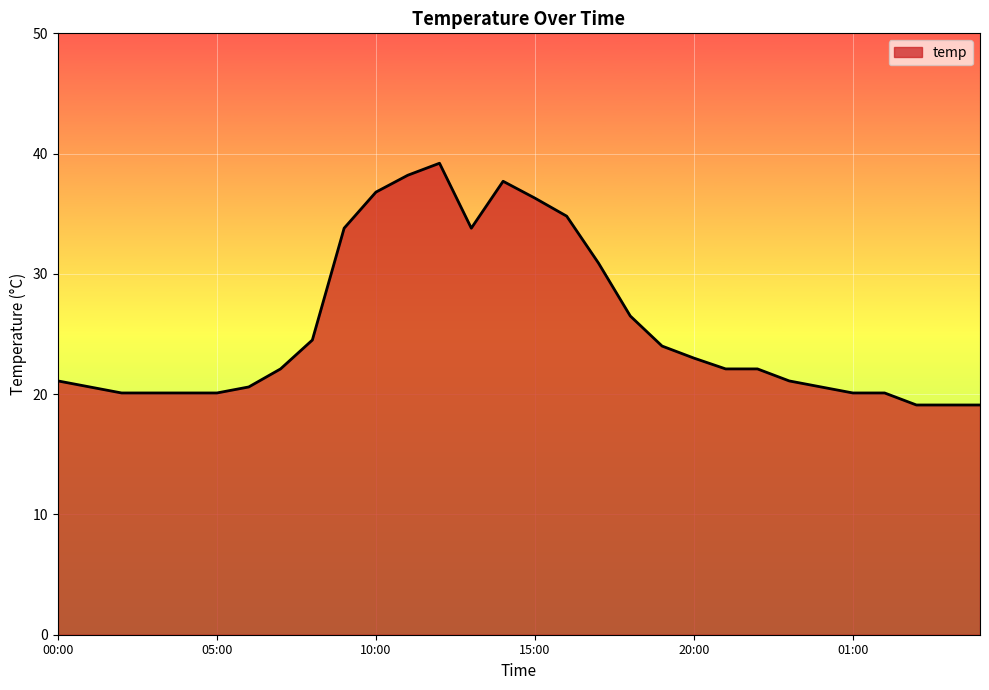

What is the difference between the maximum and minimum values?

20.1